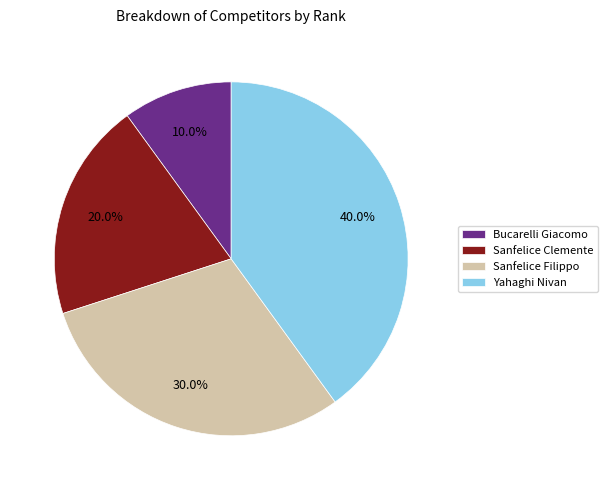

Rank the categories by value from highest to lowest.

Yahaghi Nivan, Sanfelice Filippo, Sanfelice Clemente, Bucarelli Giacomo